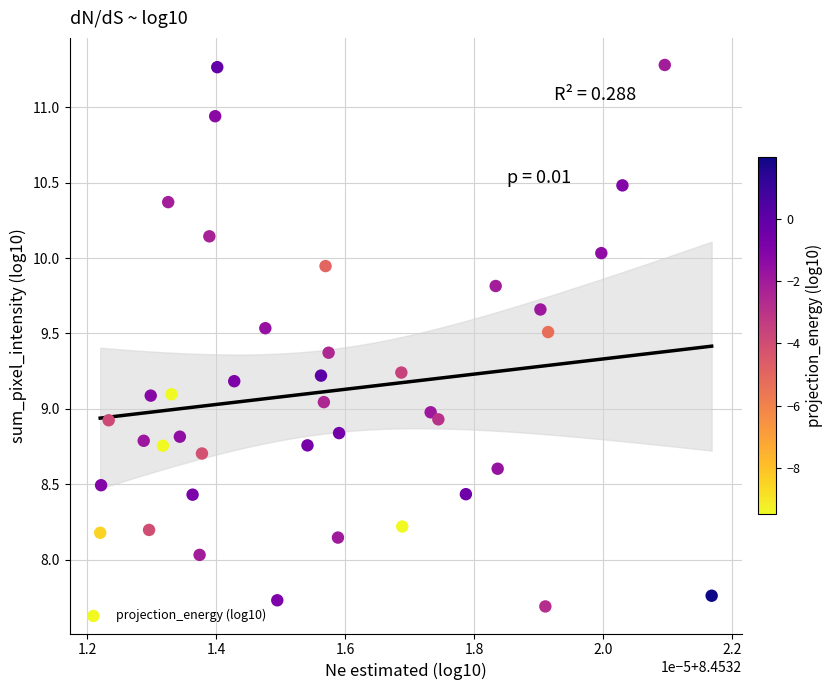

What is the range of Y values (max minus min)?

3.6